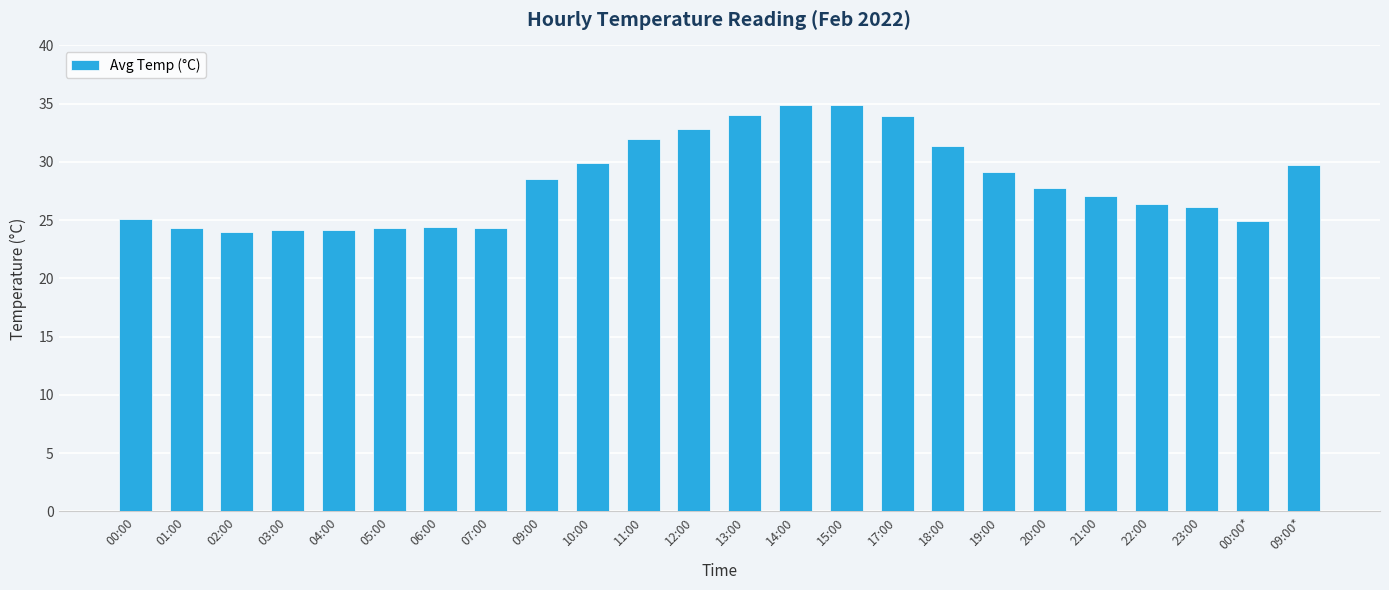

What value does the data have at 06:00?

24.4